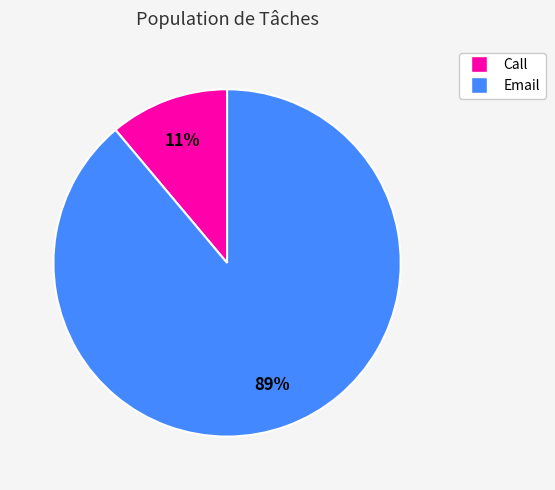

Does any single category account for the majority?

Yes